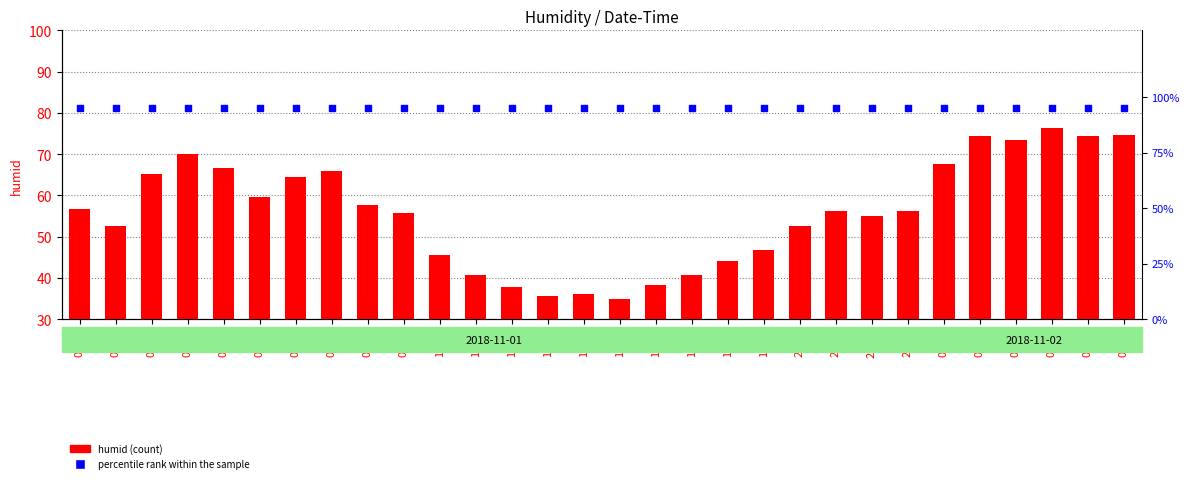

Which series has the largest total across all categories?

percentile rank within the sample